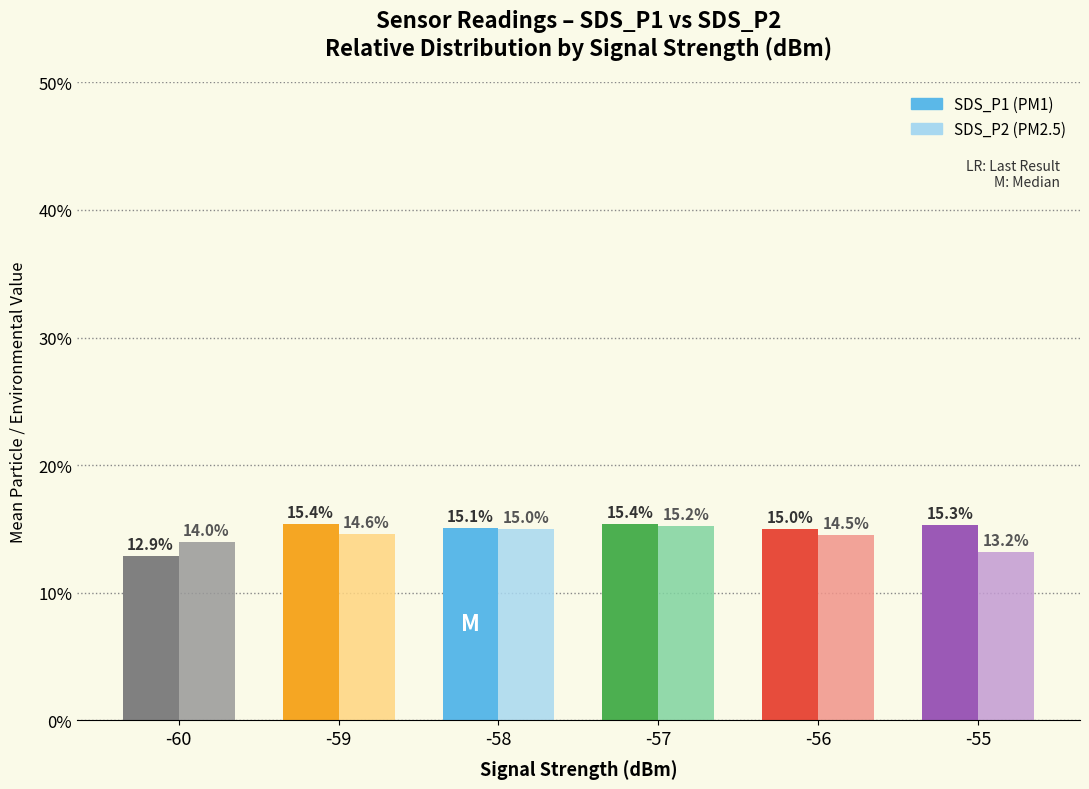

What is the smallest value displayed?

12.9